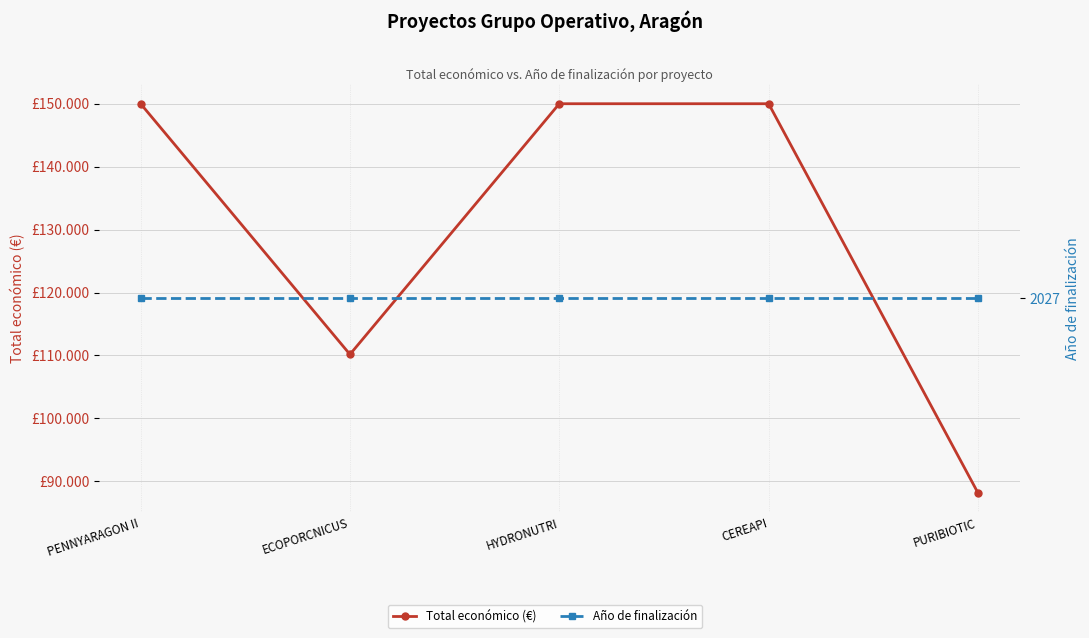

True or false: Total económico (€) and Año de finalización intersect in this chart.

False